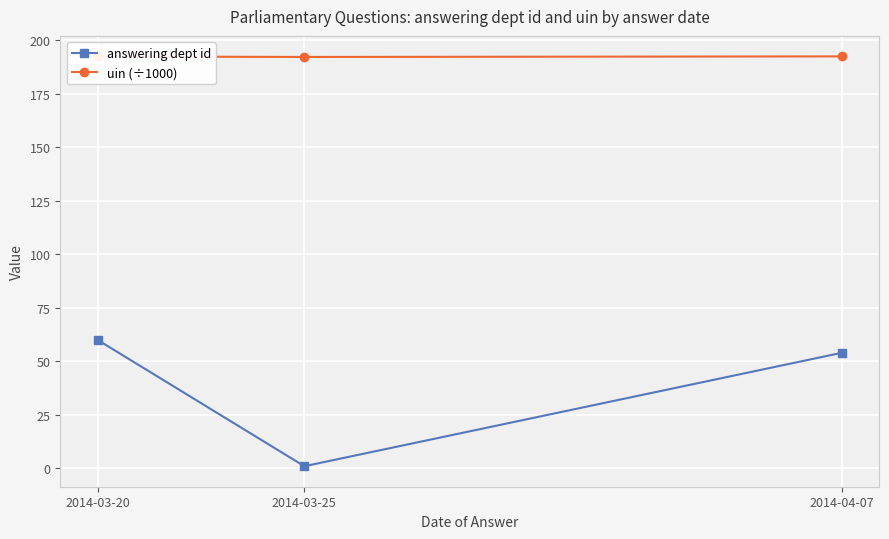

Which series changed the most between 2014-03-20 and 2014-03-25?

answering dept id